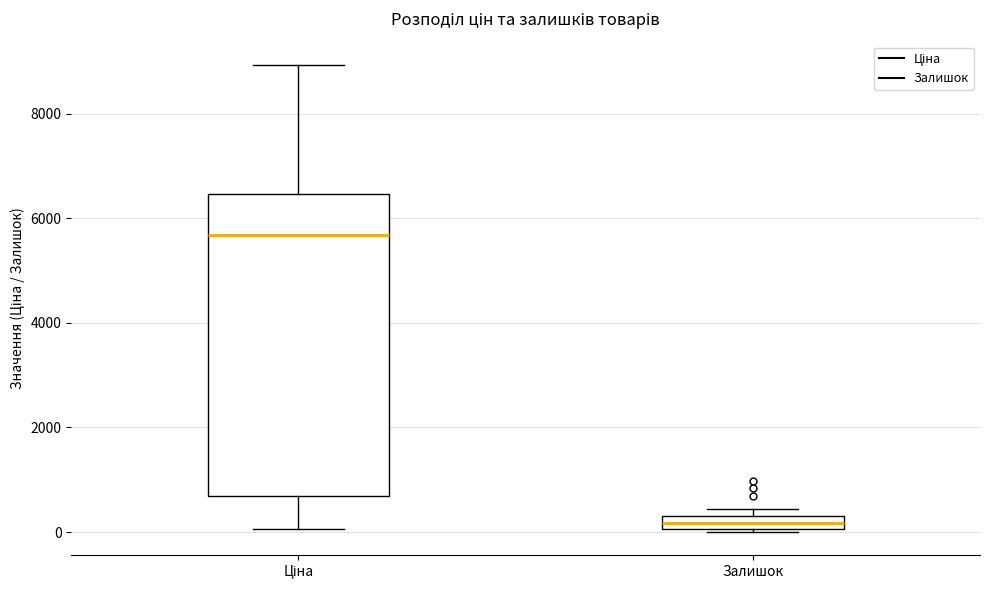

Which box is the tallest, from its lower edge to its upper edge?

Ціна